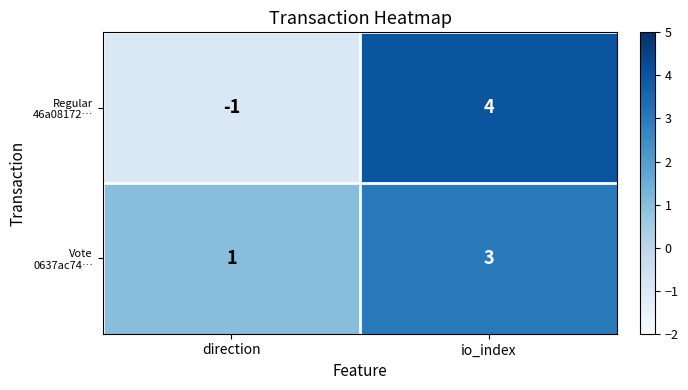

At which category does the chart reach its minimum across all series?

direction